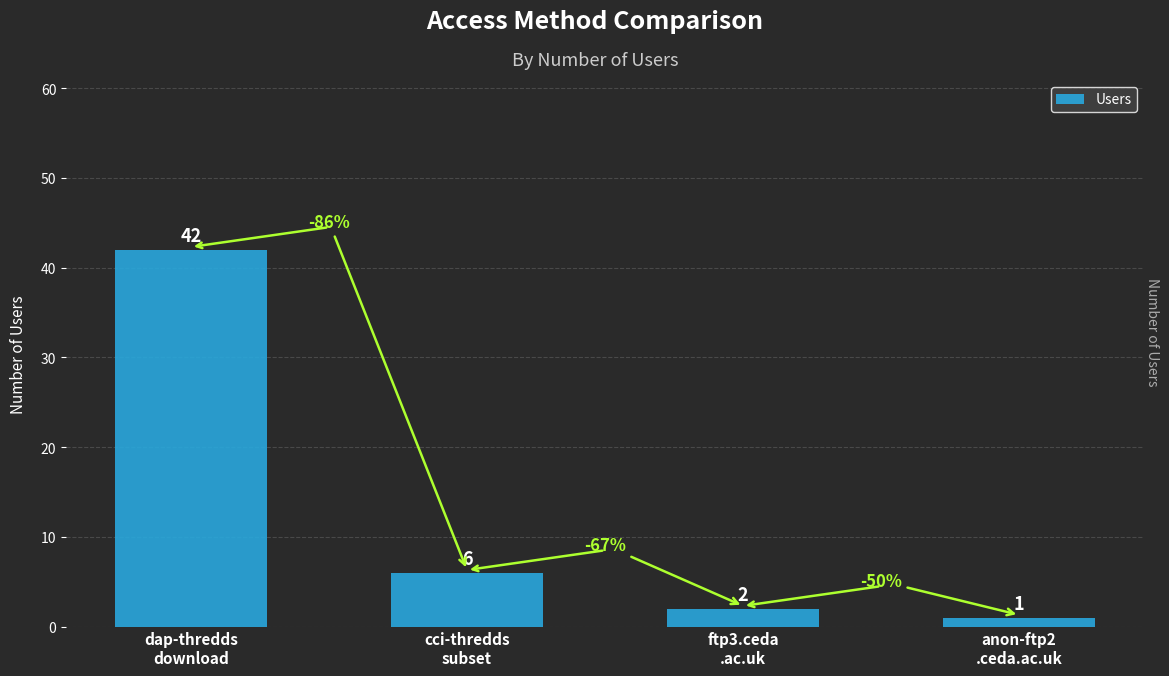

What is the smallest value displayed?

1